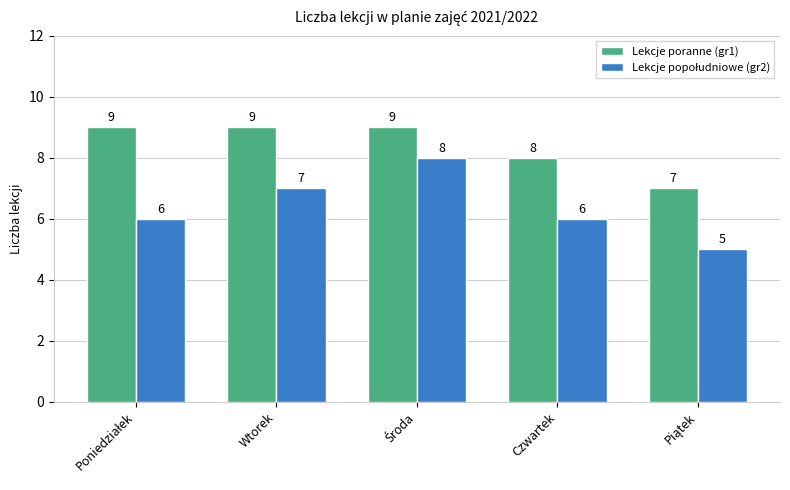

How many distinct data groups are displayed?

2